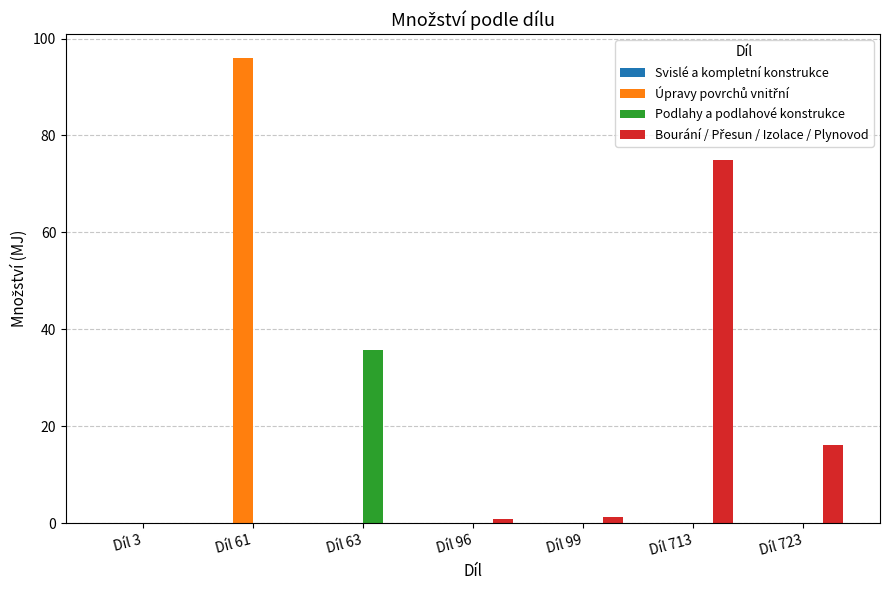

What is the total value across all series at Díl 96?

0.7